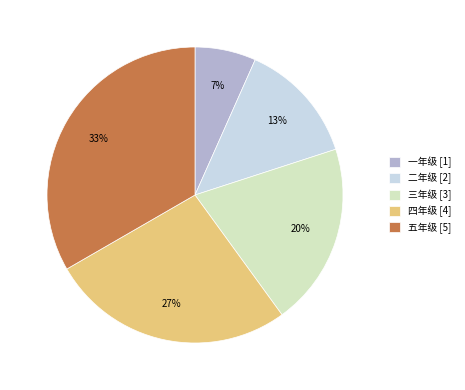

Which category has the smallest portion of the pie?

一年级